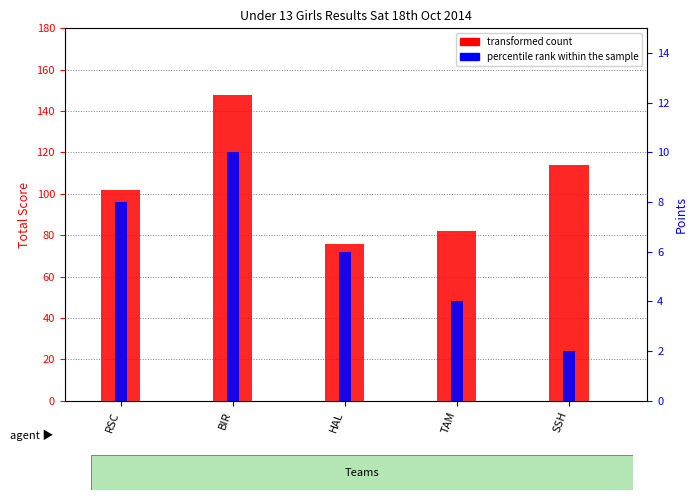

Reading left to right, transcribe all the data shown in this chart.

transformed count: 102	148	76	82	114
percentile rank within the sample: 8	10	6	4	2